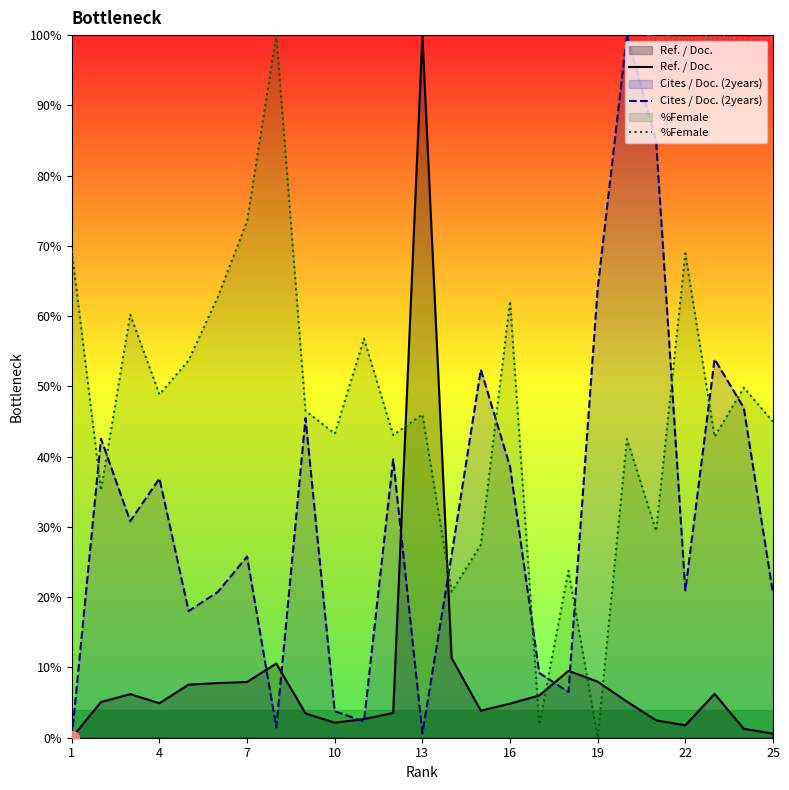

Which series has the largest total across all categories?

%Female